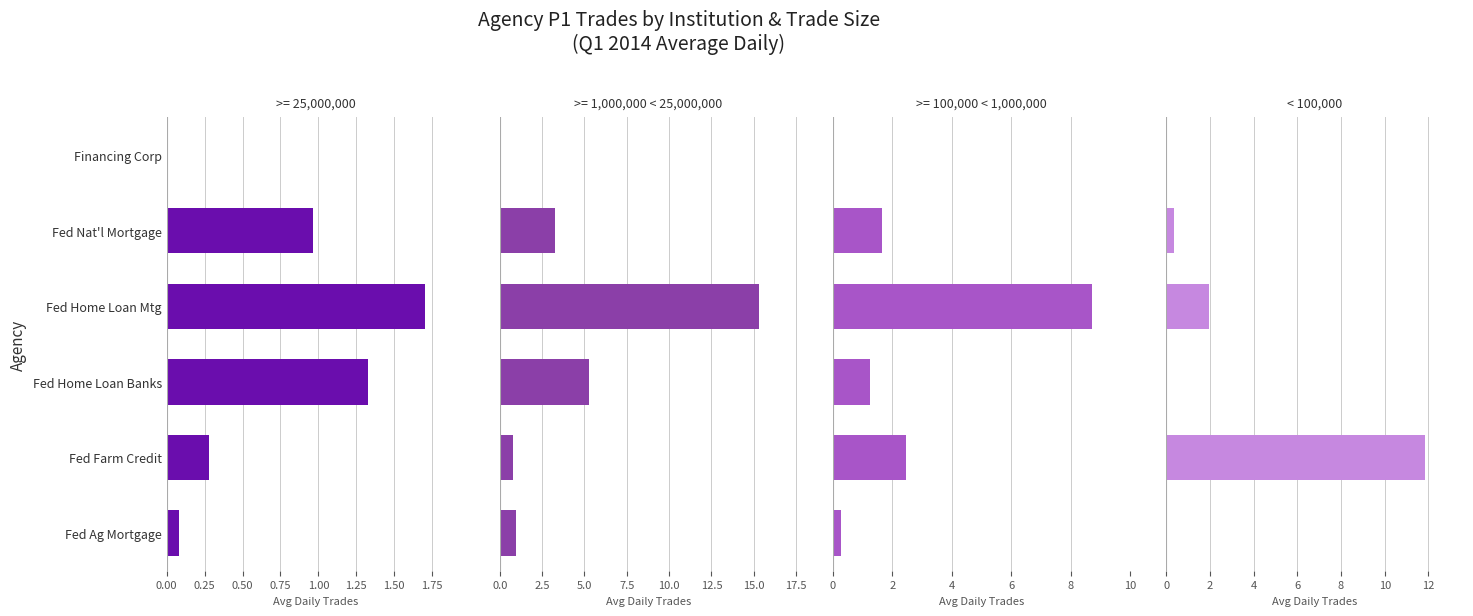

The value at Fed Home Loan Mtg is 0.7. True or false?

False